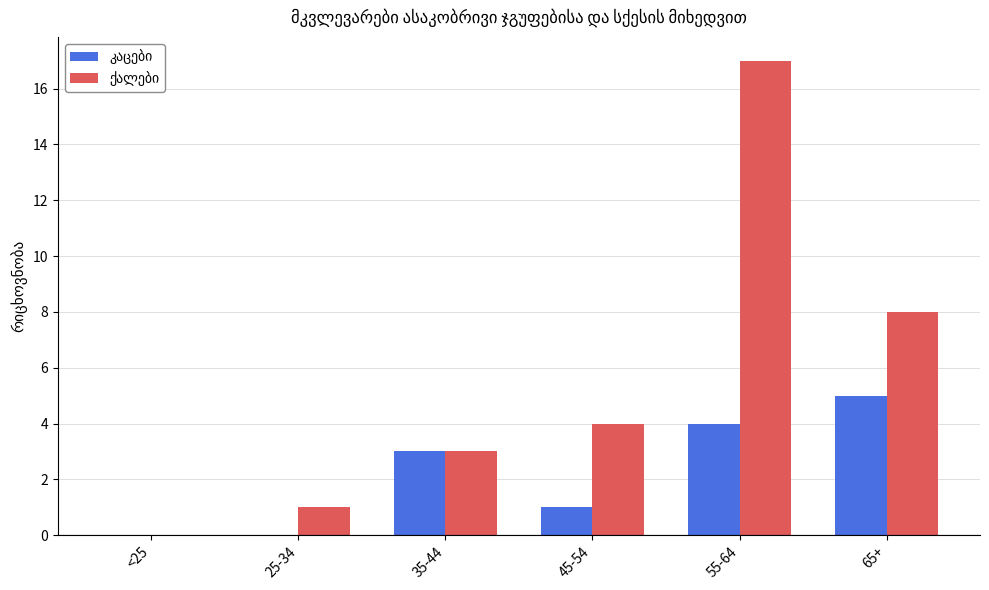

At which category is the sum across all series the highest?

55-64